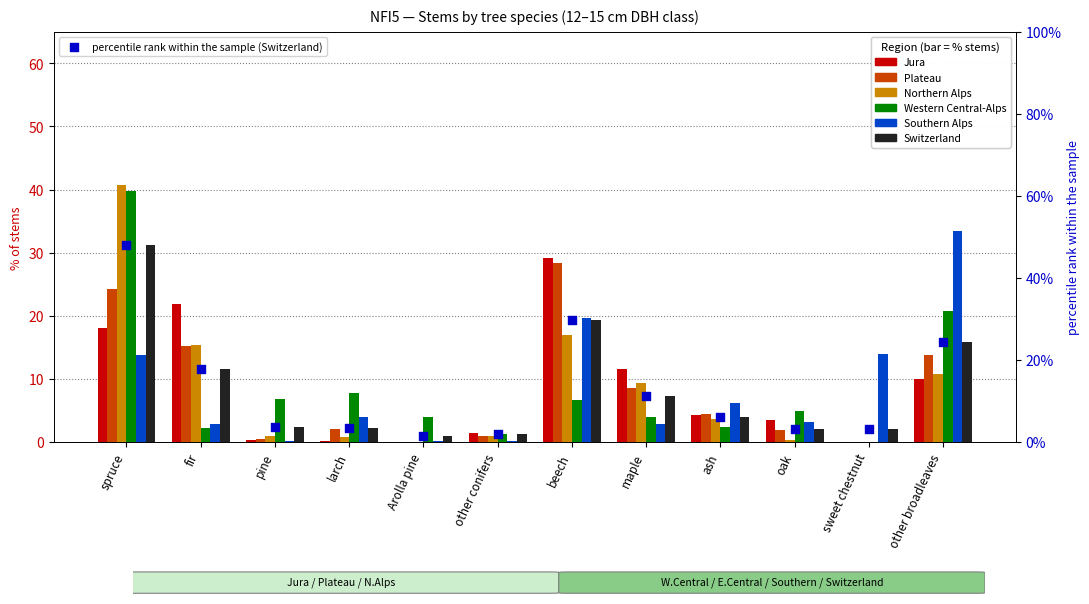

At which category is the sum across all series the highest?

spruce